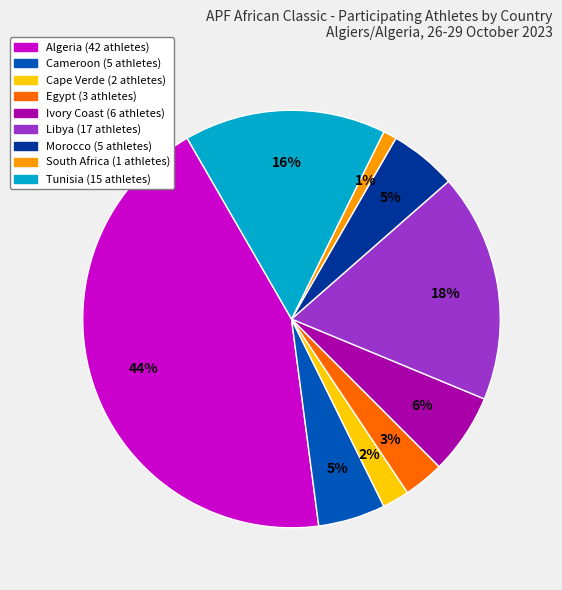

How many slices are in this pie chart?

9